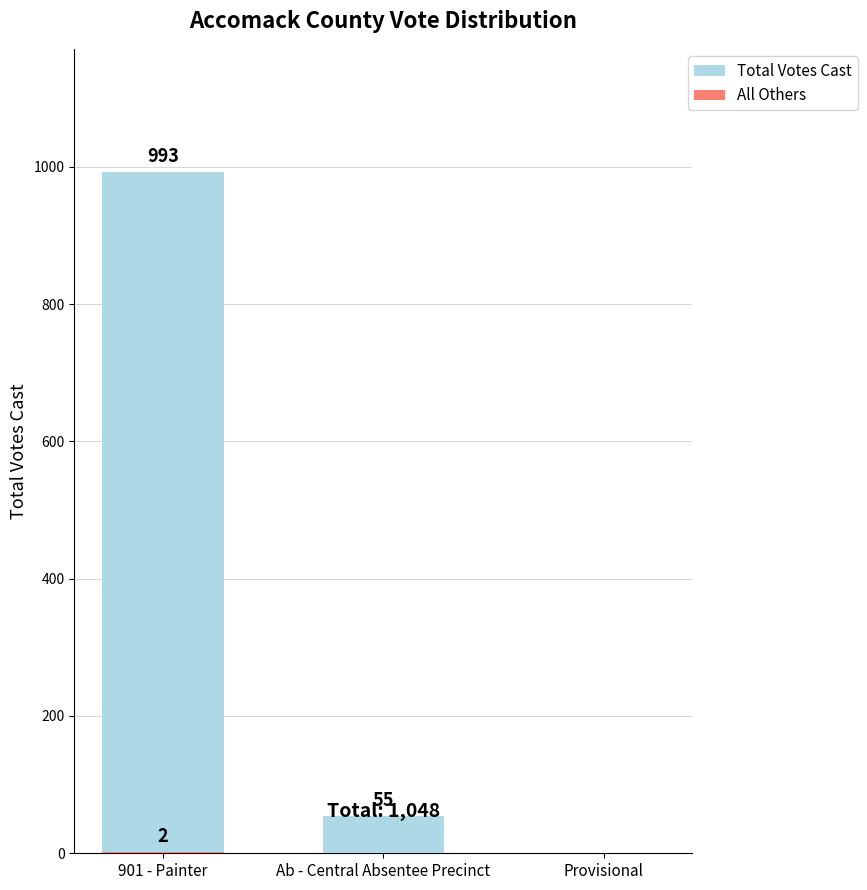

How many data points in Total Votes Cast are above 55?

1